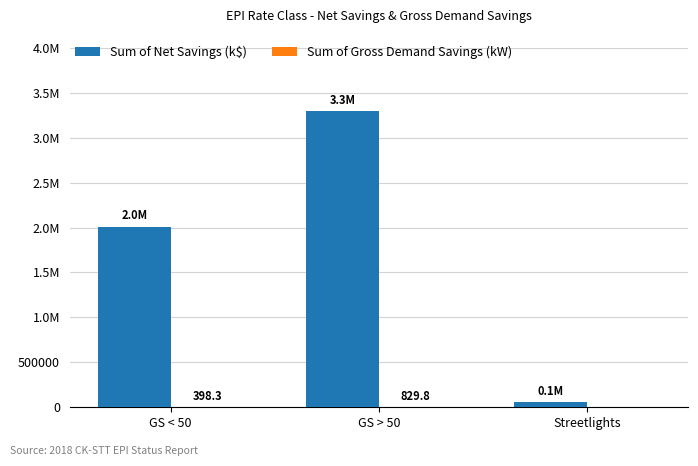

Are the bars horizontal?

No